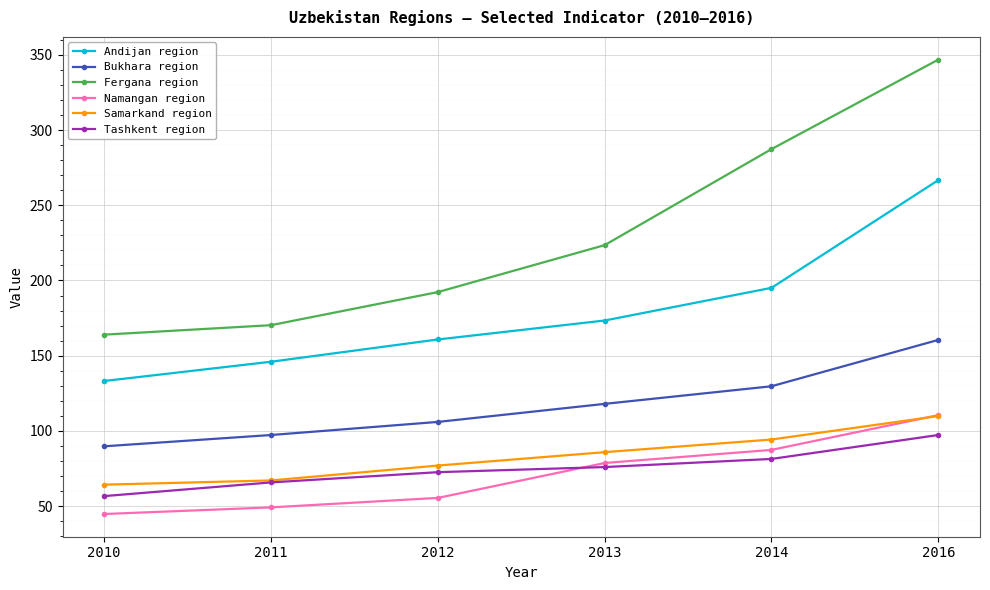

At which category is the sum across all series the highest?

2016